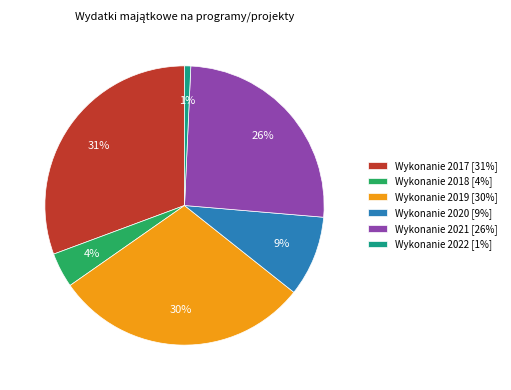

What is the largest slice in the pie chart?

Wykonanie 2017